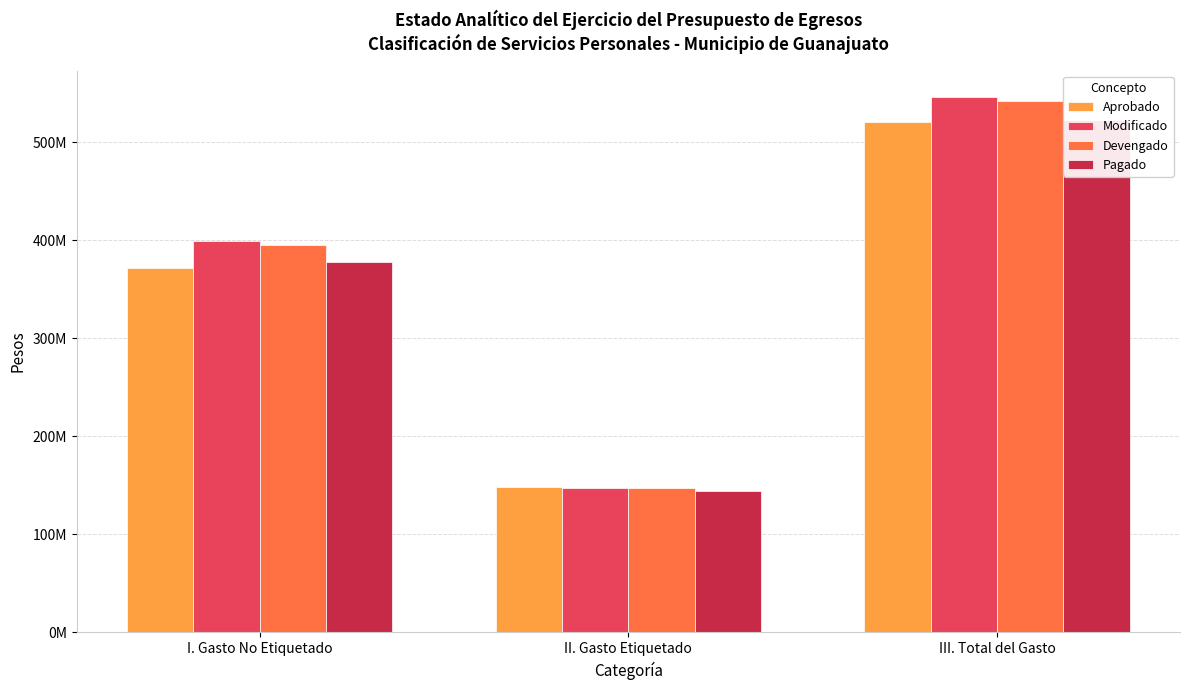

At which label is Pagado closest to 333198821?

I. Gasto No Etiquetado